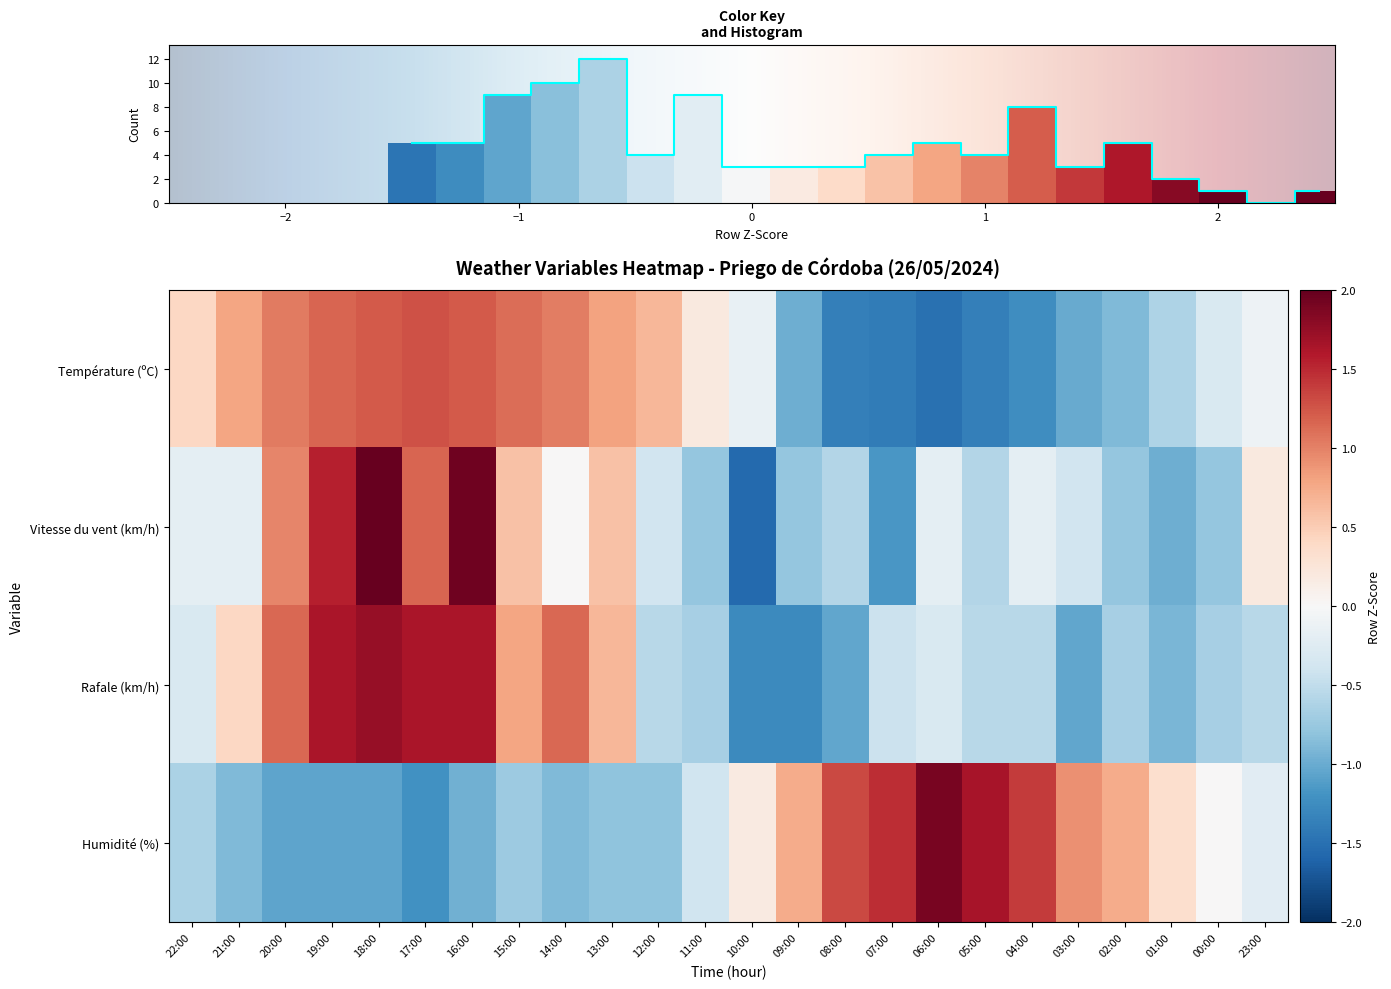

Reading left to right, list all the values displayed in this chart.

Température (ºC): 22:00=0.4	21:00=0.8	20:00=1.0	19:00=1.2	18:00=1.2	17:00=1.3	16:00=1.2	15:00=1.1	14:00=1.0	13:00=0.8	12:00=0.7	11:00=0.2	10:00=-0.1	09:00=-1.0	08:00=-1.4	07:00=-1.4	06:00=-1.5	05:00=-1.4	04:00=-1.2	03:00=-1.0	02:00=-0.9	01:00=-0.6	00:00=-0.3	23:00=-0.1
Vitesse du vent (km/h): 22:00=-0.2	21:00=-0.2	20:00=1.0	19:00=1.6	18:00=2.5	17:00=1.2	16:00=1.9	15:00=0.6	14:00=0.0	13:00=0.6	12:00=-0.4	11:00=-0.8	10:00=-1.6	09:00=-0.8	08:00=-0.6	07:00=-1.2	06:00=-0.2	05:00=-0.6	04:00=-0.2	03:00=-0.4	02:00=-0.8	01:00=-1.0	00:00=-0.8	23:00=0.2
Rafale (km/h): 22:00=-0.3	21:00=0.4	20:00=1.1	19:00=1.6	18:00=1.7	17:00=1.6	16:00=1.6	15:00=0.8	14:00=1.1	13:00=0.7	12:00=-0.5	11:00=-0.7	10:00=-1.3	09:00=-1.3	08:00=-1.0	07:00=-0.4	06:00=-0.3	05:00=-0.5	04:00=-0.5	03:00=-1.0	02:00=-0.7	01:00=-0.9	00:00=-0.7	23:00=-0.5
Humidité (%): 22:00=-0.6	21:00=-0.9	20:00=-1.0	19:00=-1.0	18:00=-1.0	17:00=-1.2	16:00=-1.0	15:00=-0.7	14:00=-0.9	13:00=-0.8	12:00=-0.8	11:00=-0.4	10:00=0.2	09:00=0.7	08:00=1.3	07:00=1.5	06:00=1.9	05:00=1.6	04:00=1.4	03:00=0.9	02:00=0.7	01:00=0.3	00:00=0.0	23:00=-0.2